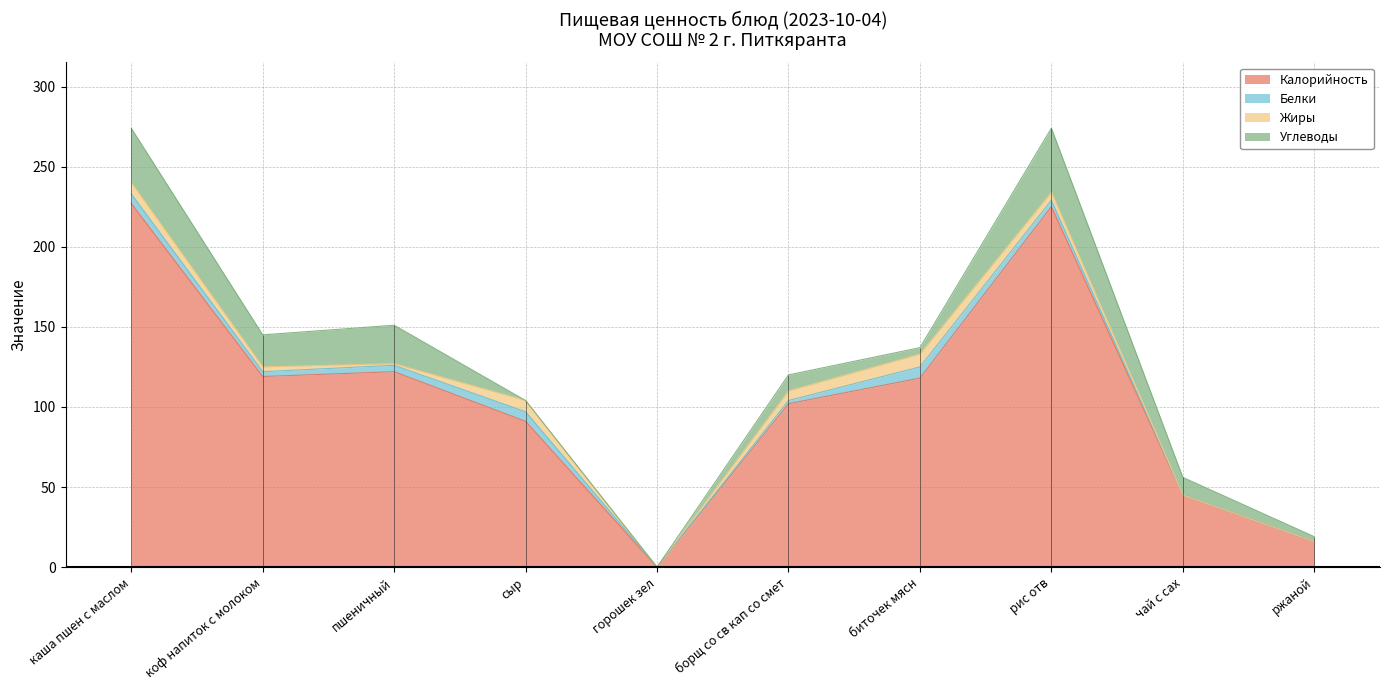

How many data points in Жиры are less than 5?

5